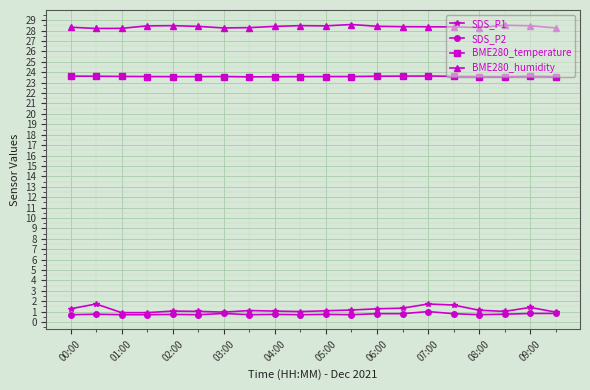

Which series has the largest range (max minus min)?

SDS_P1